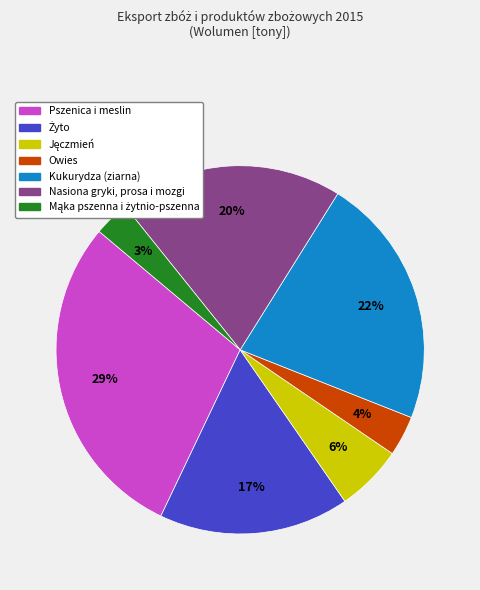

How many segments does this pie chart have?

7